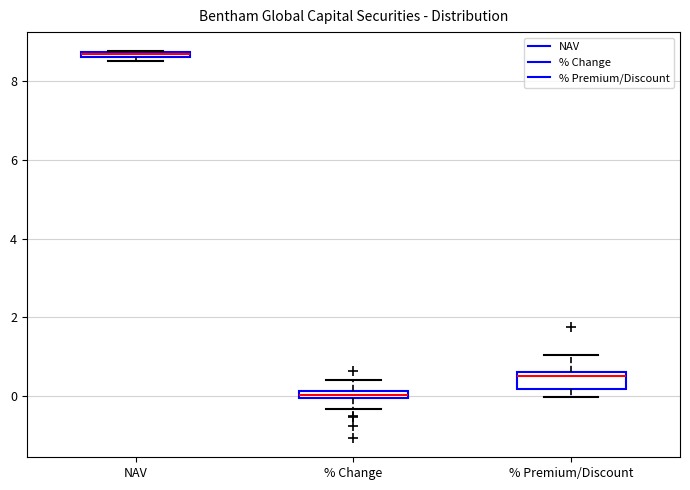

Comparing the boxes themselves (not the whiskers), which one is the tallest?

% Premium/Discount